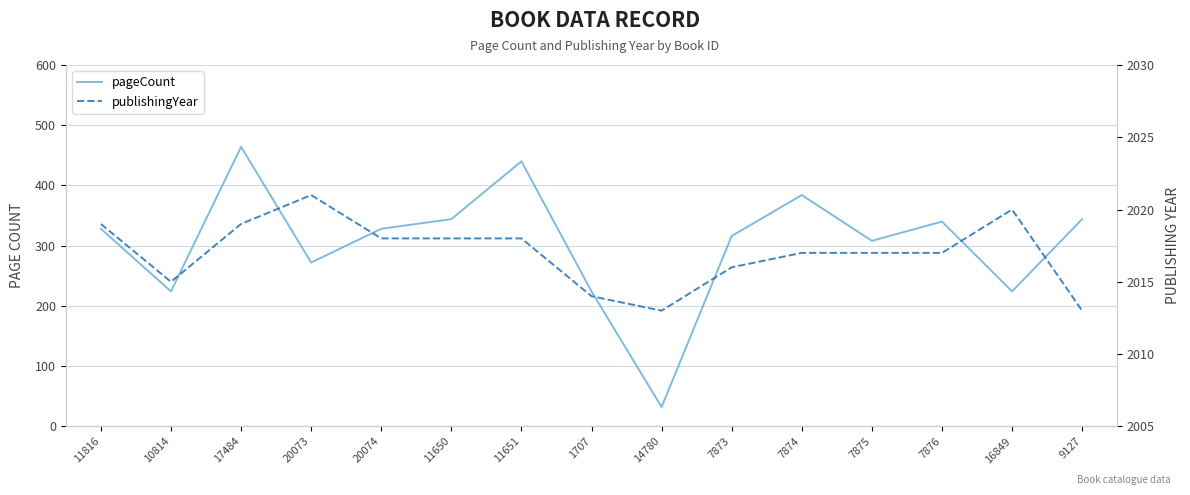

At how many categories does at least one series exceed 748?

15